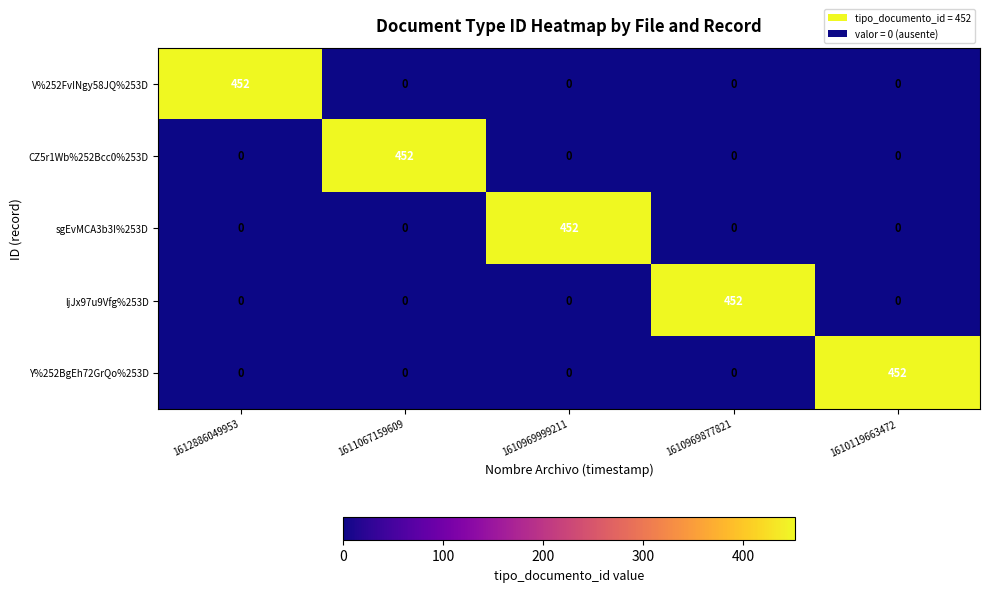

What is the spread (max minus min) of values at 1610969999211?

452